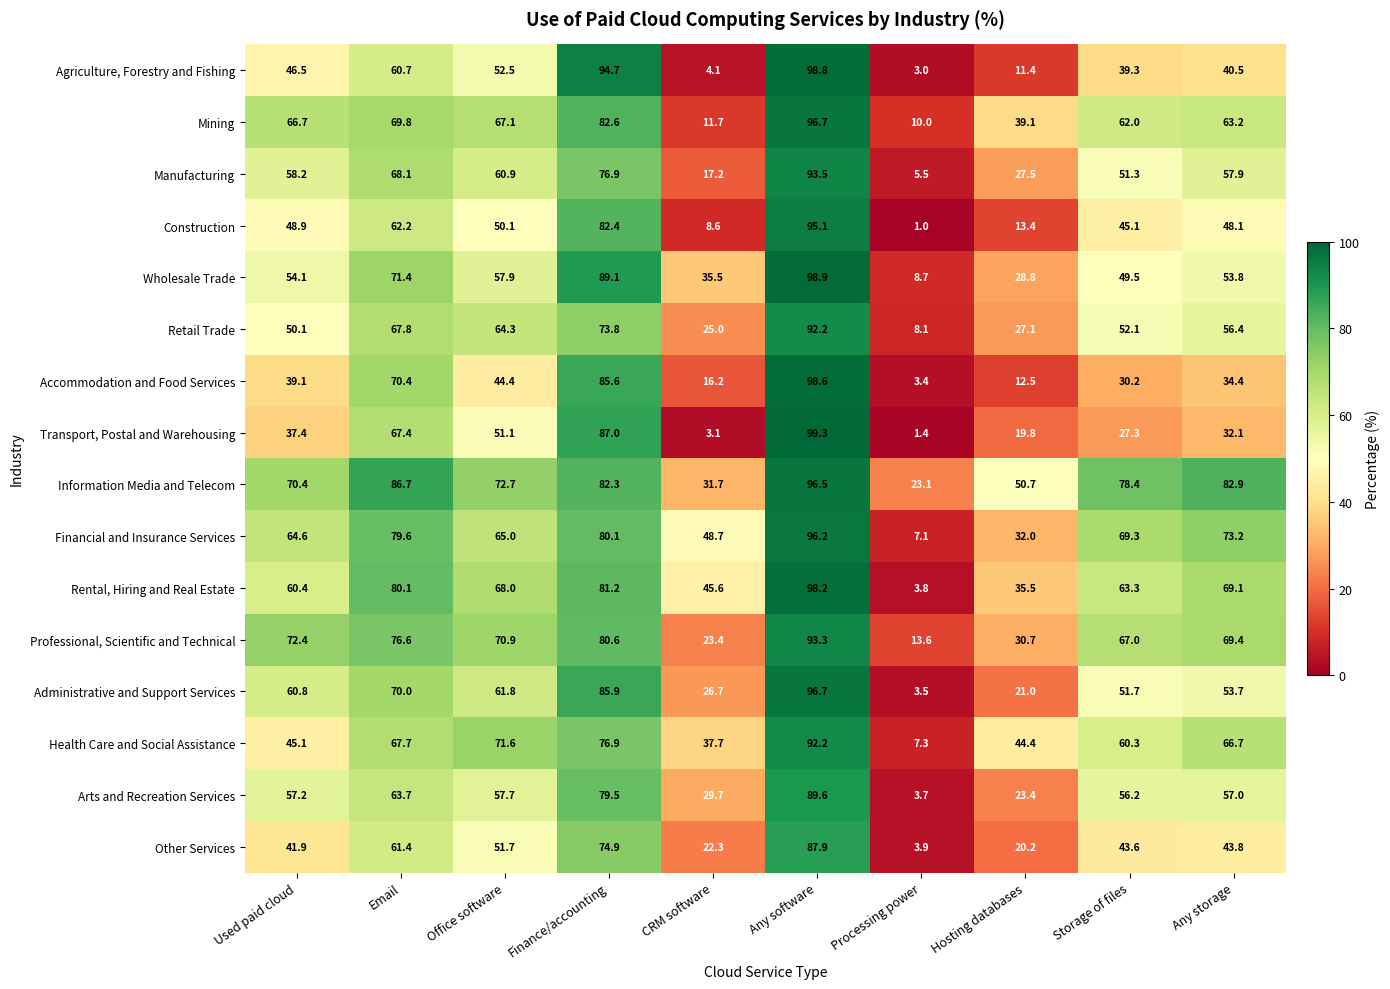

Is it true that Construction equals 20.3 at Office software?

False